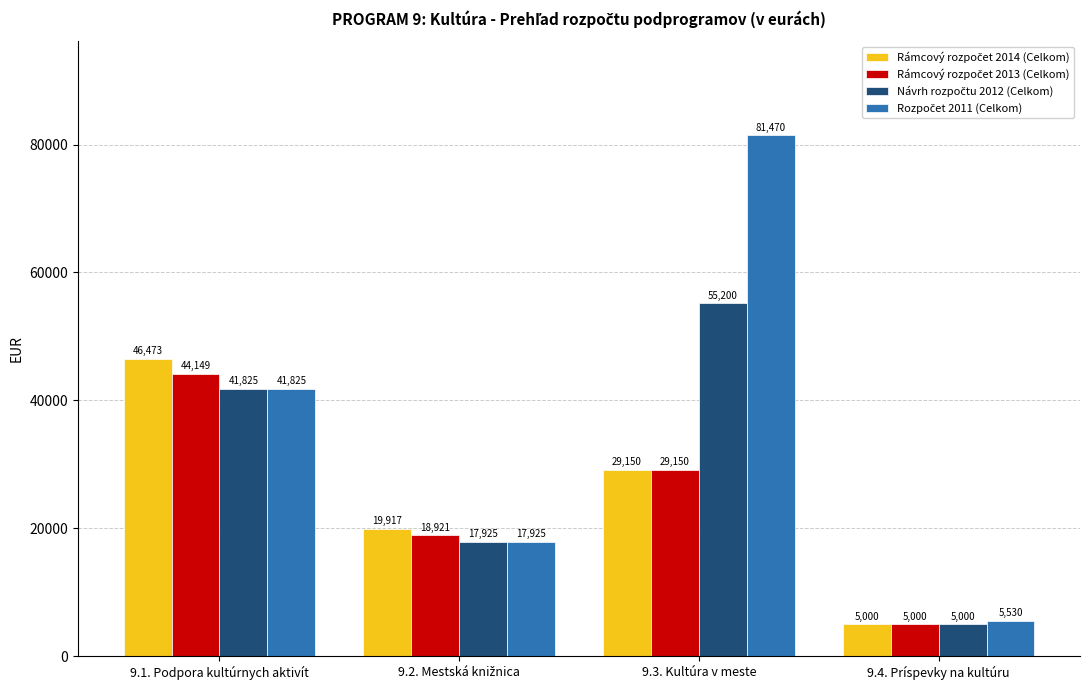

Which category has the highest value across all series?

9.3. Kultúra v meste